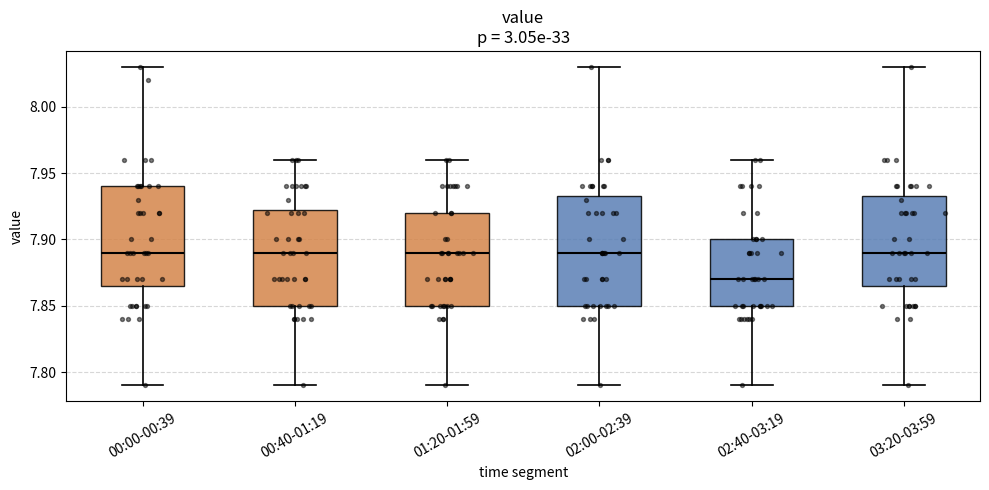

Which box has the lowest median line?

02:40-03:19